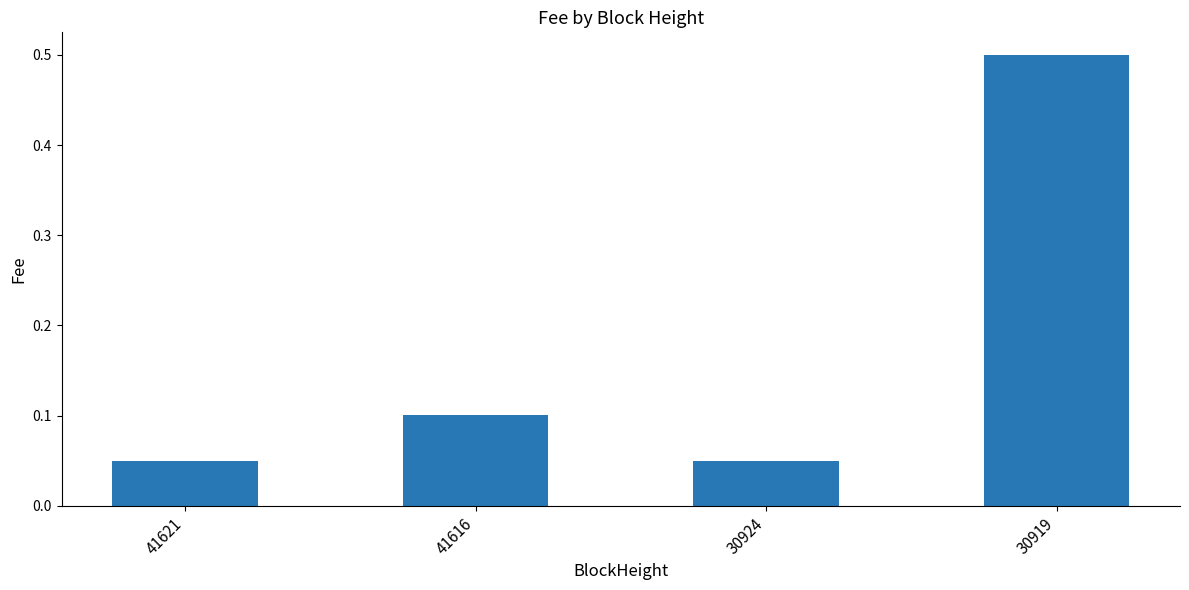

What is the greatest value displayed?

0.5